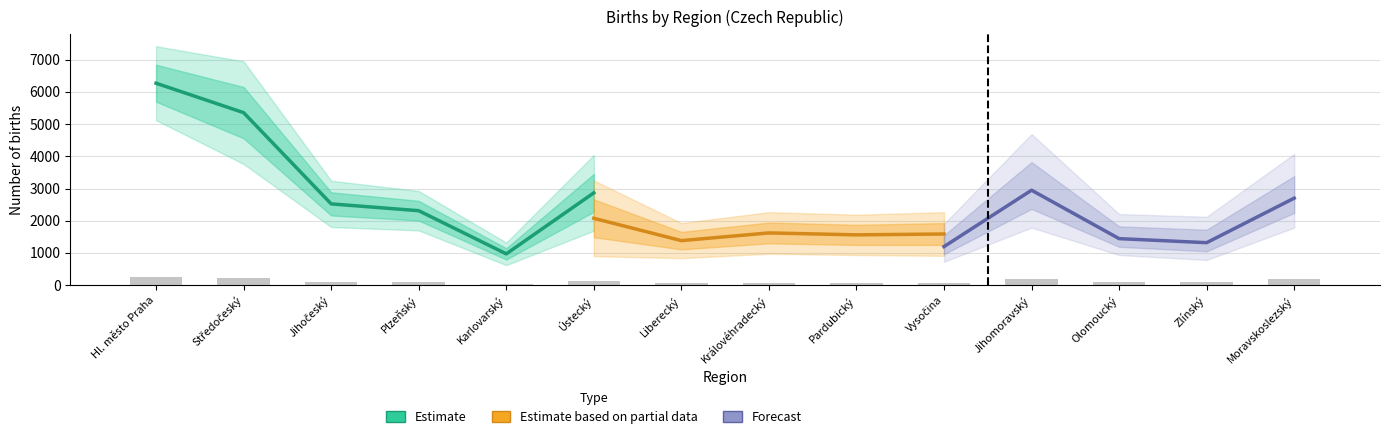

What is the sum of all 1st born (Estimate) values?

41915